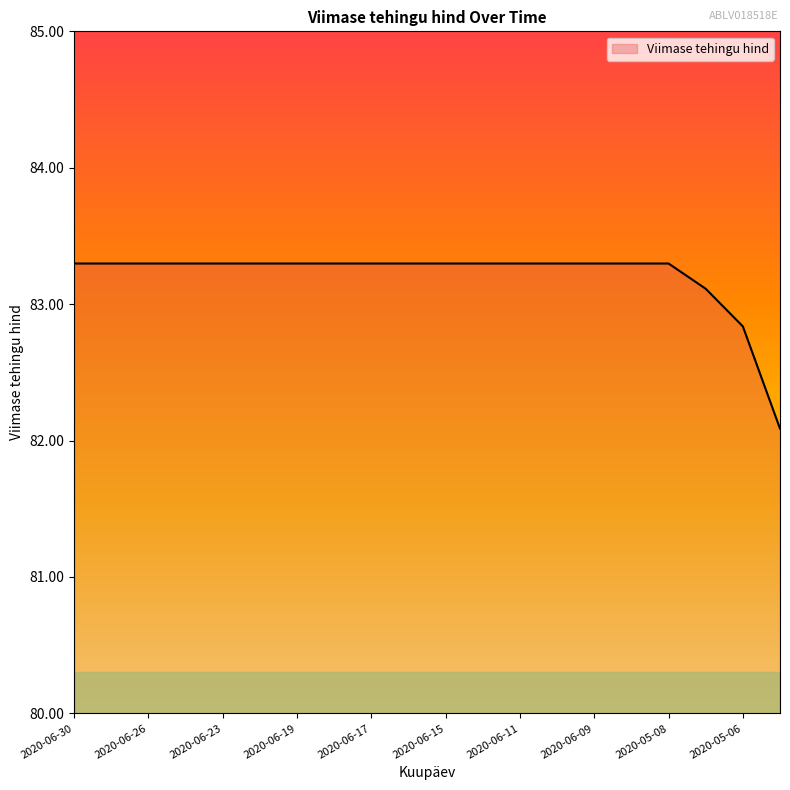

What is the greatest value displayed?

83.3